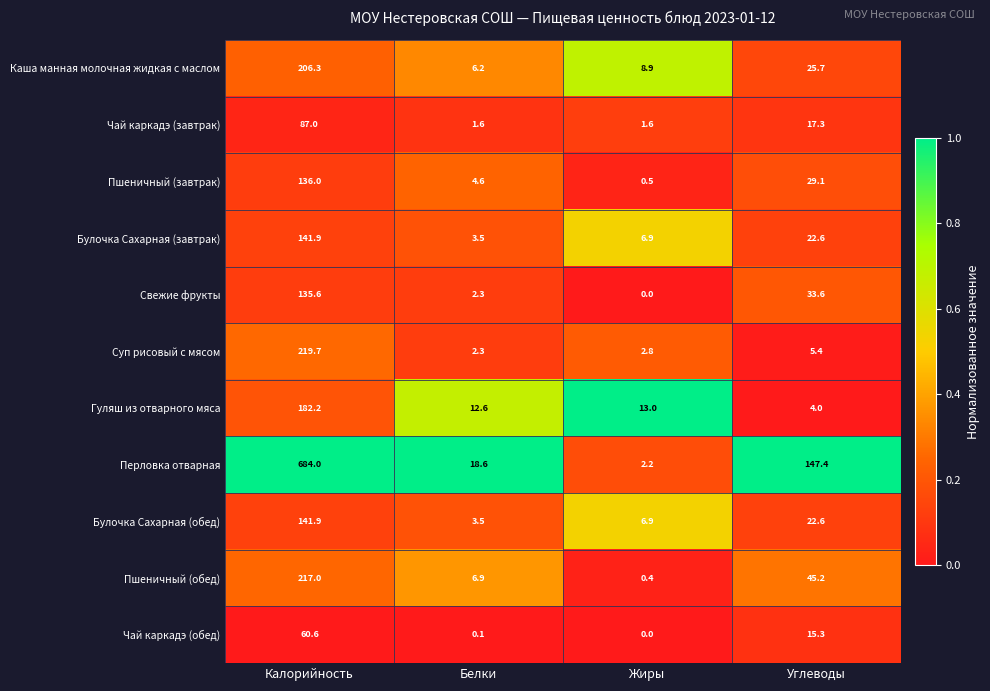

How many series are shown in this chart?

11